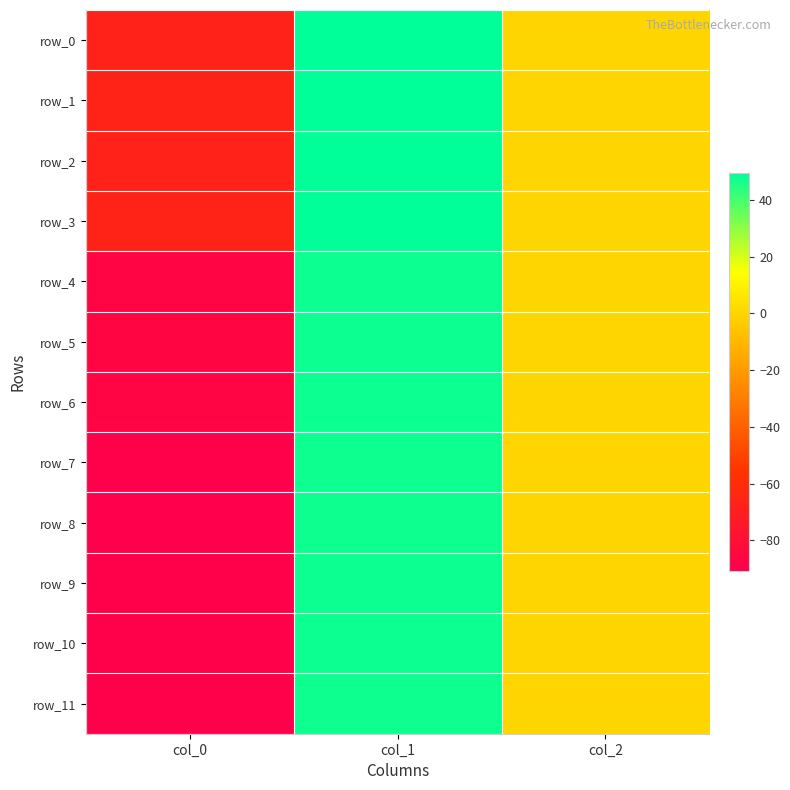

What is the minimum value for row_9?

-89.7